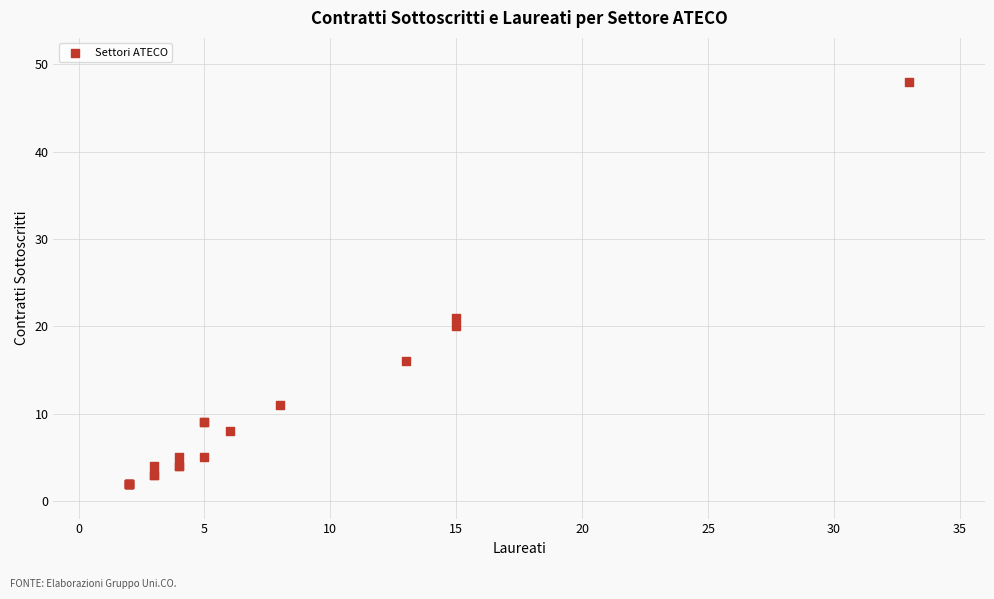

What Y value in the scatter plot is closest to 25?

21